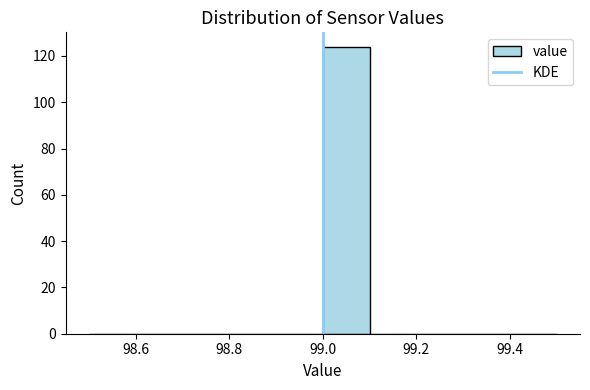

Reading left to right, transcribe this chart: for each bar, give the range it covers on the x-axis and its height. The values are not printed on the chart, so give them approximately, as read against the axis.

98.5 to 98.6: 0
98.6 to 98.7: 0
98.7 to 98.8: 0
98.8 to 98.9: 0
98.9 to 99.0: 0
99.0 to 99.1: 124
99.1 to 99.2: 0
99.2 to 99.3: 0
99.3 to 99.4: 0
99.4 to 99.5: 0